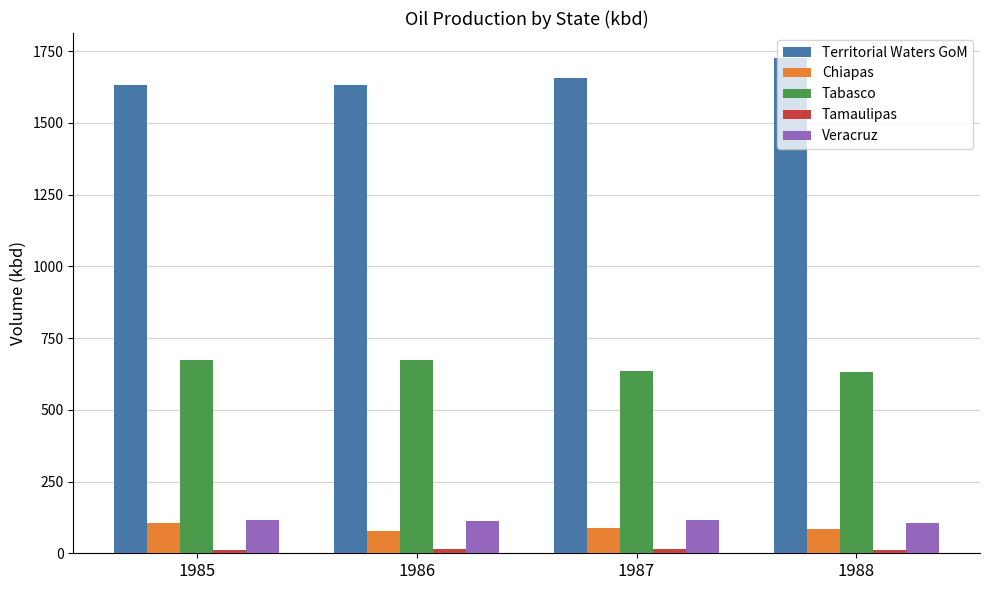

What is the sum of all Veracruz values?

450.3